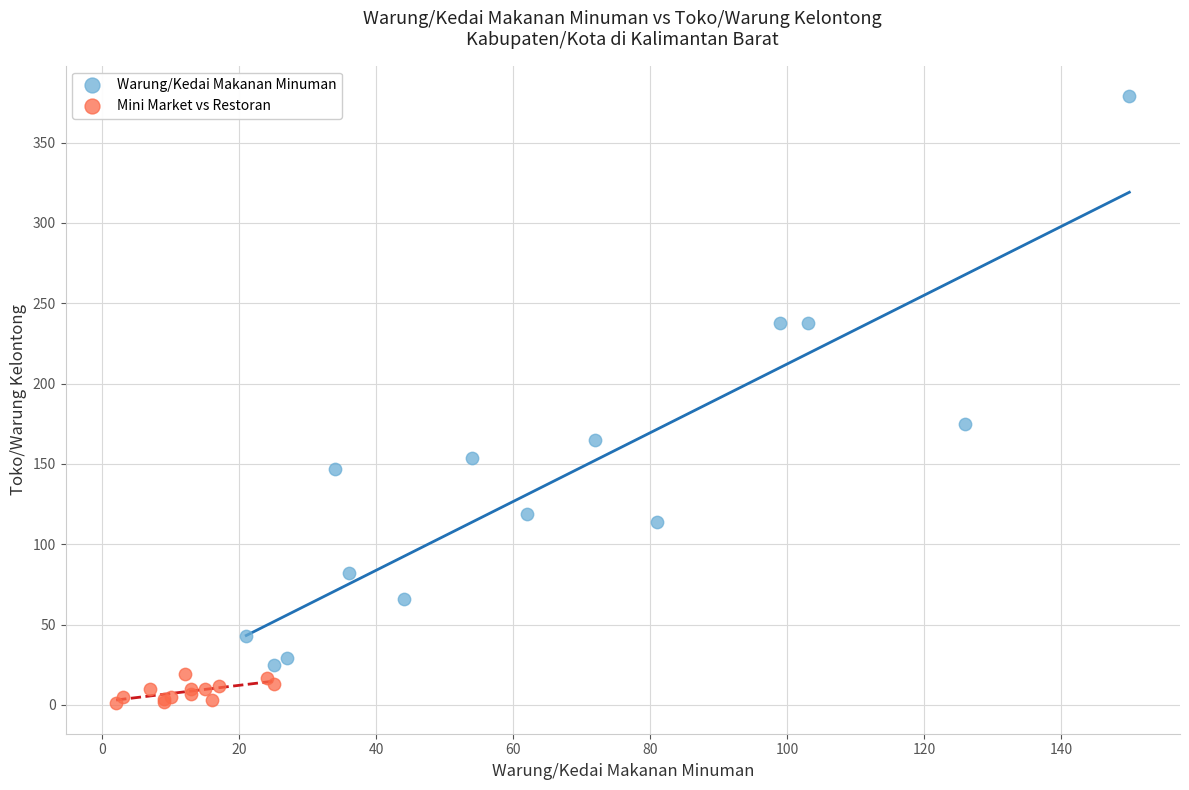

Which series has the largest Y range (max minus min)?

Warung/Kedai Makanan Minuman